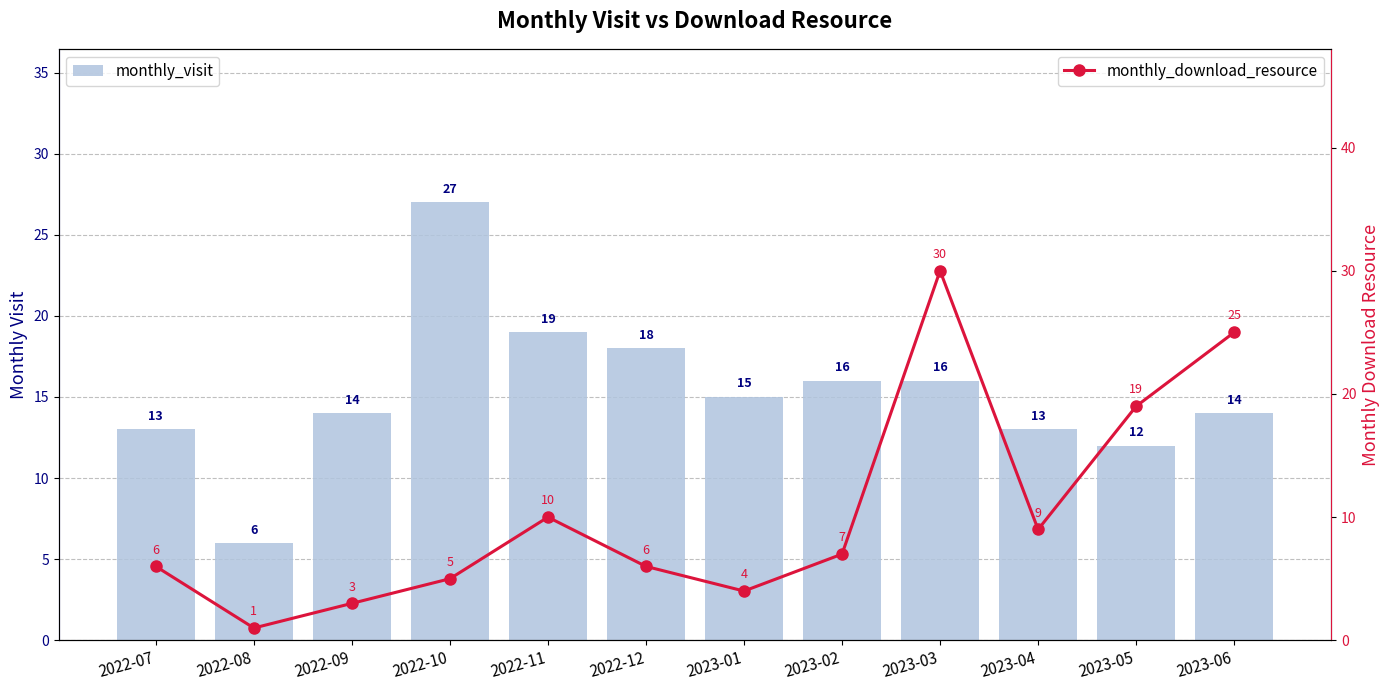

At which label does monthly_visit reach its peak?

2022-10